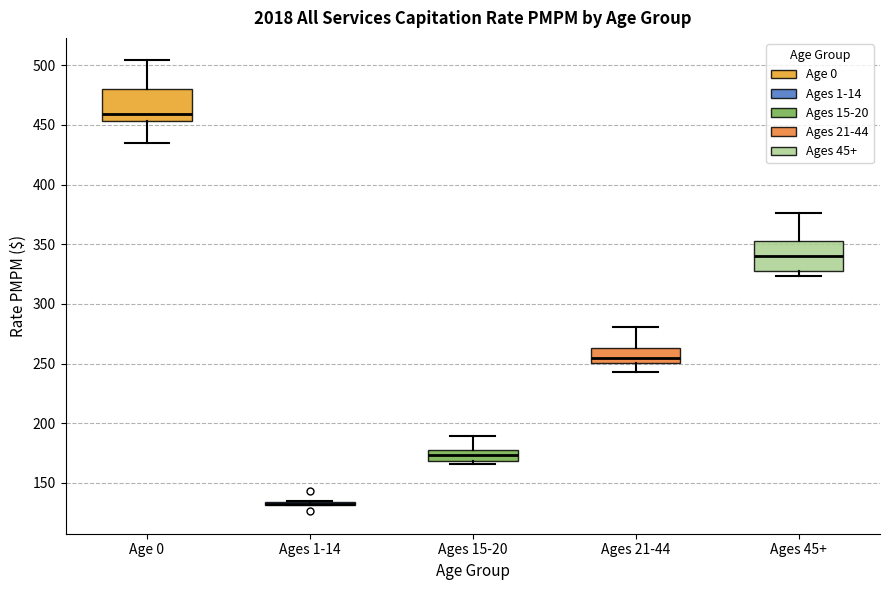

Where is the lower edge of the box for Ages 21-44 on the y-axis? The values are not printed on the chart, so give them approximately, as read against the axis.

250